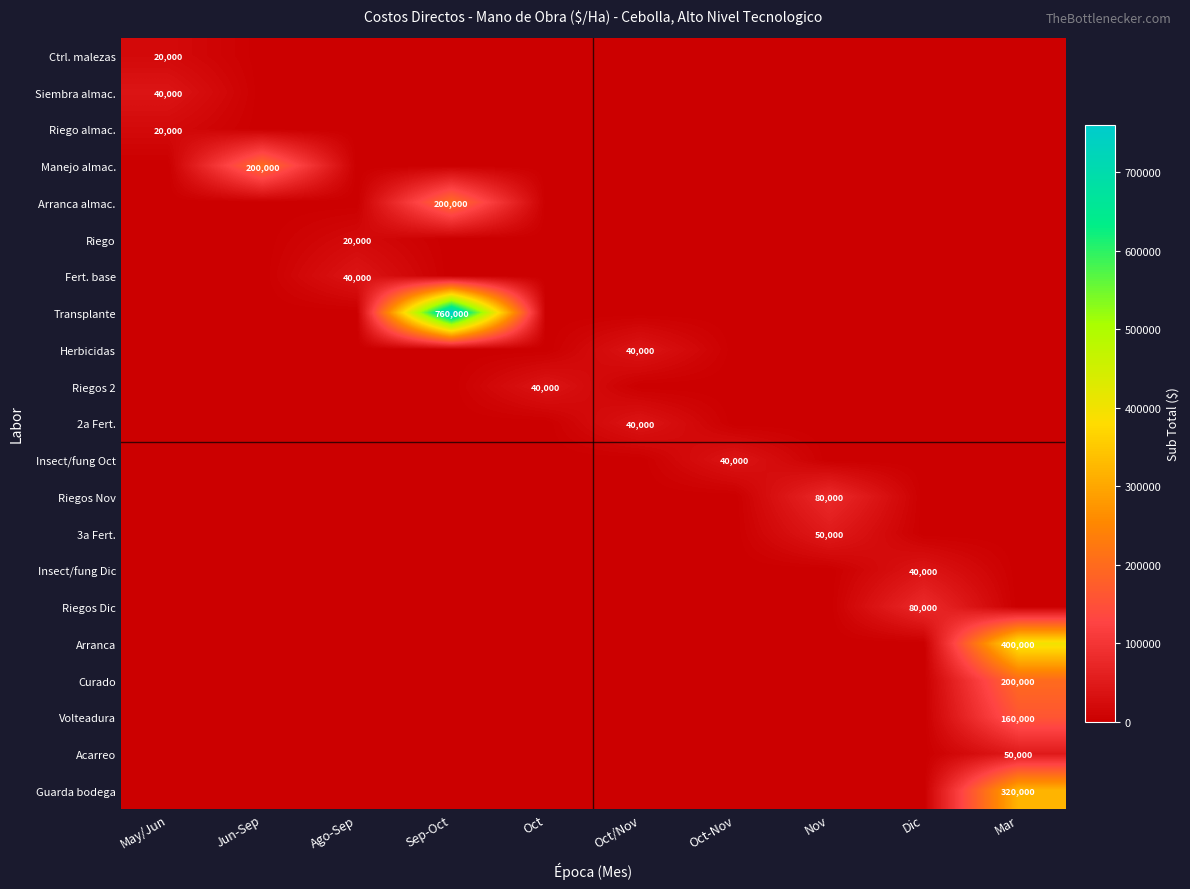

The value of Volteadura at Sep-Oct is 73125. True or false?

False